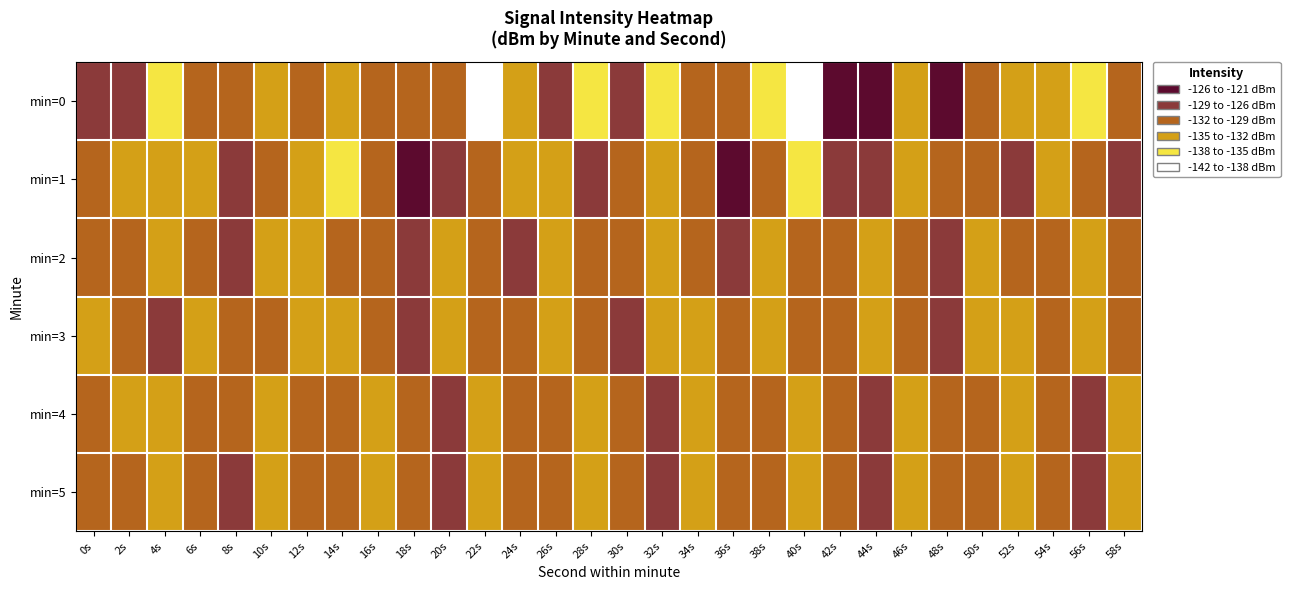

Rank the series at 8s from lowest to highest value.

min=3, min=4, min=0, min=2, min=5, min=1